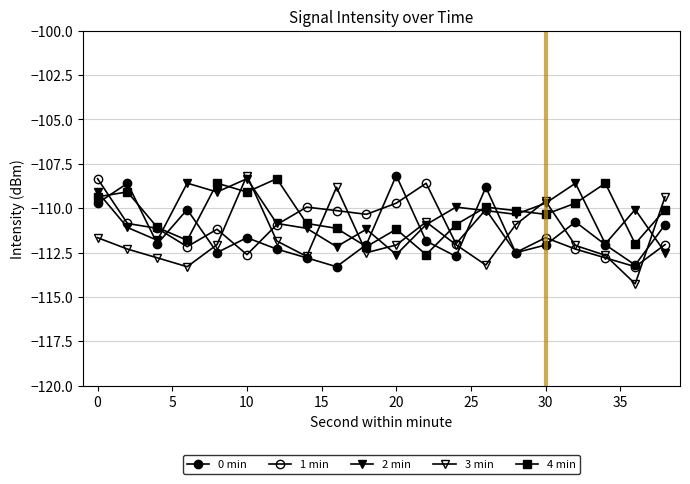

How many lines are shown in the chart?

5